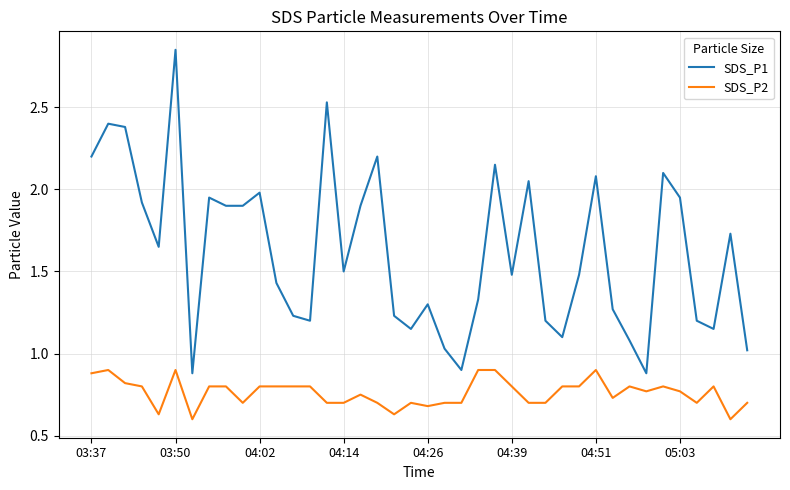

Which series has the largest total across all categories?

SDS_P1